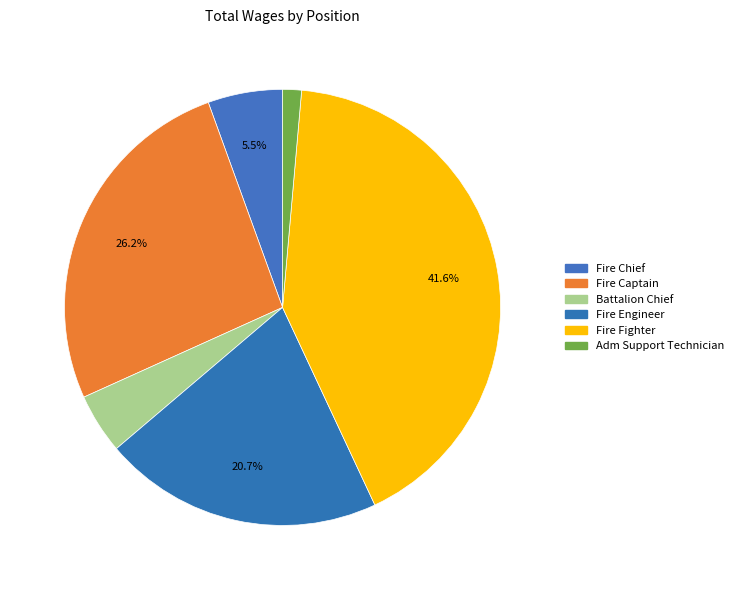

Does Fire Engineer represent more than half of the total?

No